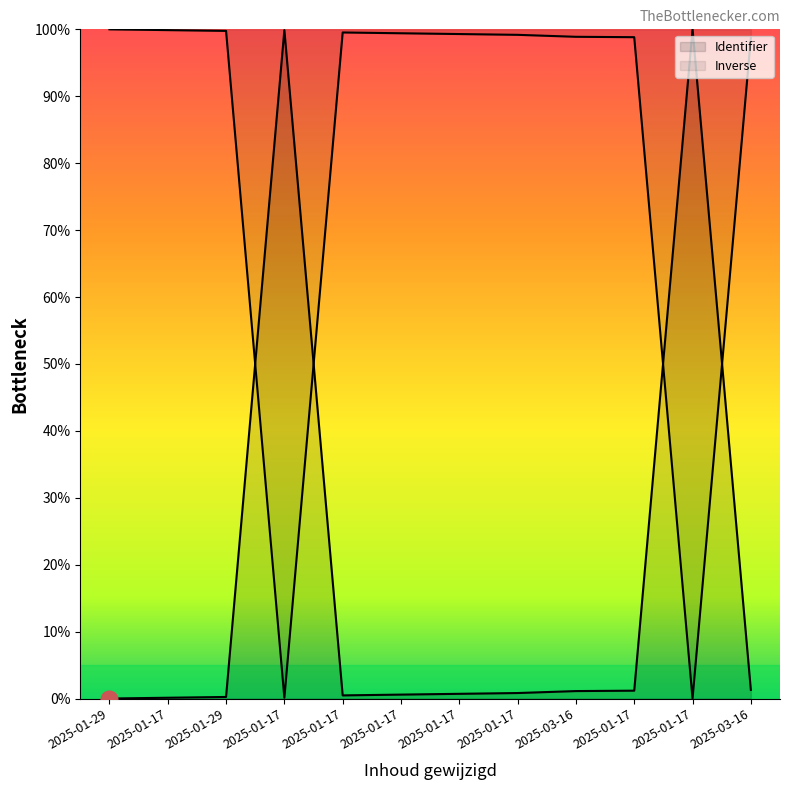

What is the change in value from 2025-01-17 to 2025-01-17?

+0.4